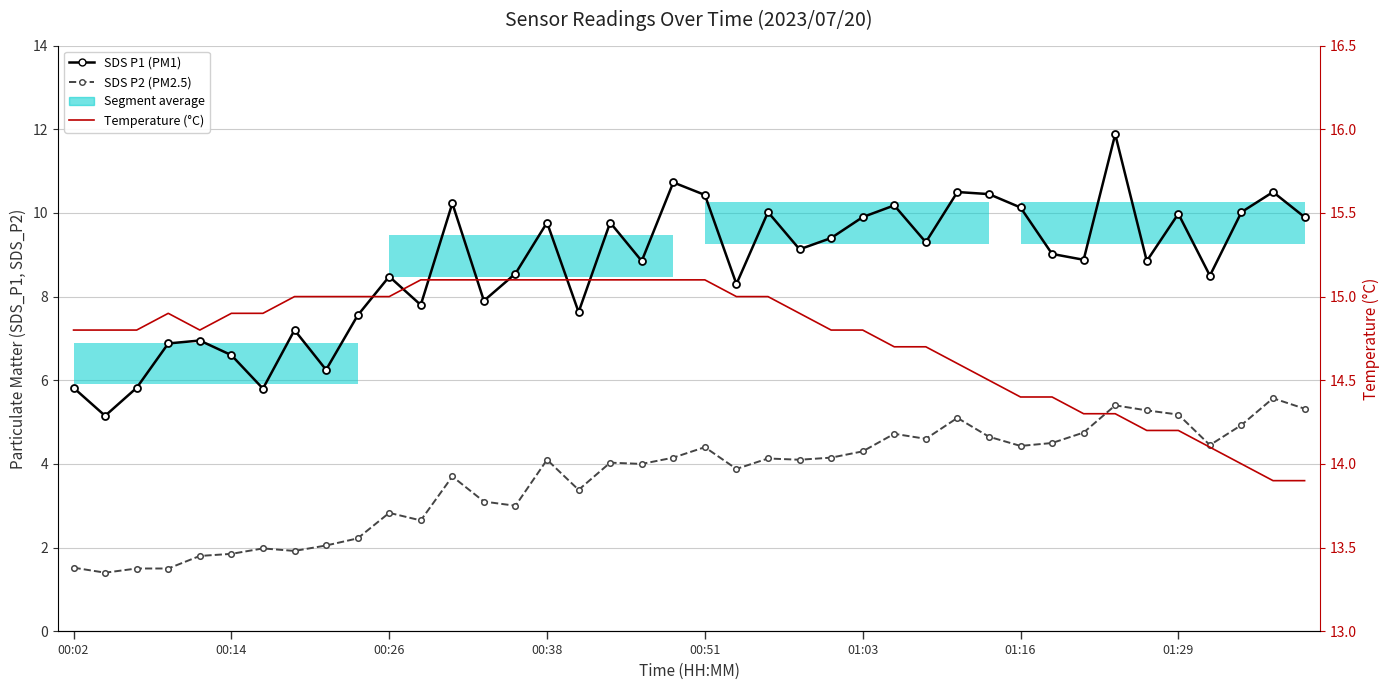

At how many categories does at least one series exceed 6?

40